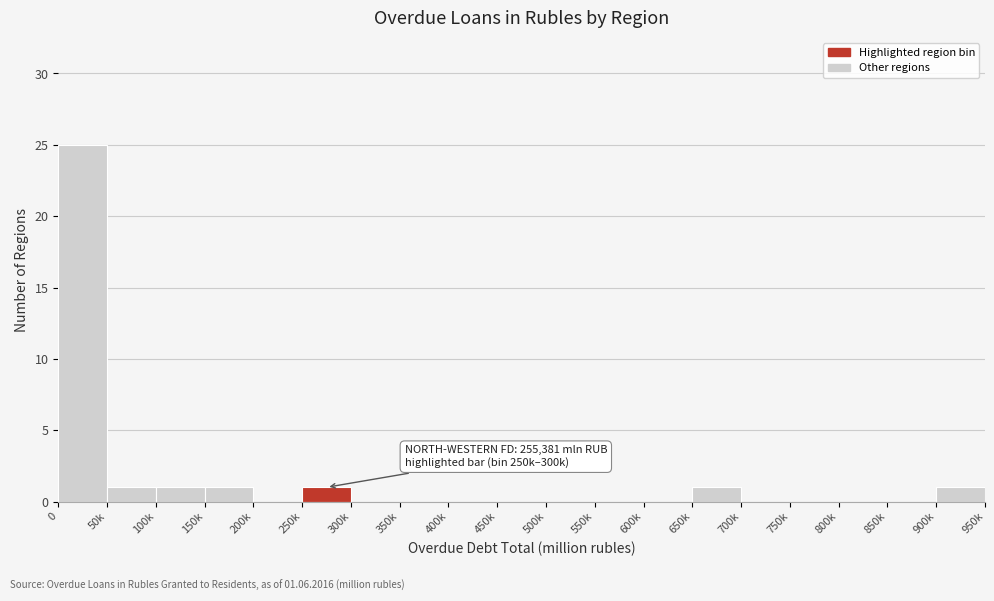

Reading left to right, list all the values displayed in this chart.

0=25	50k=1	100k=1	150k=1	200k=0	250k=1	300k=0	350k=0	400k=0	450k=0	500k=0	550k=0	600k=0	650k=1	700k=0	750k=0	800k=0	850k=0	900k=1